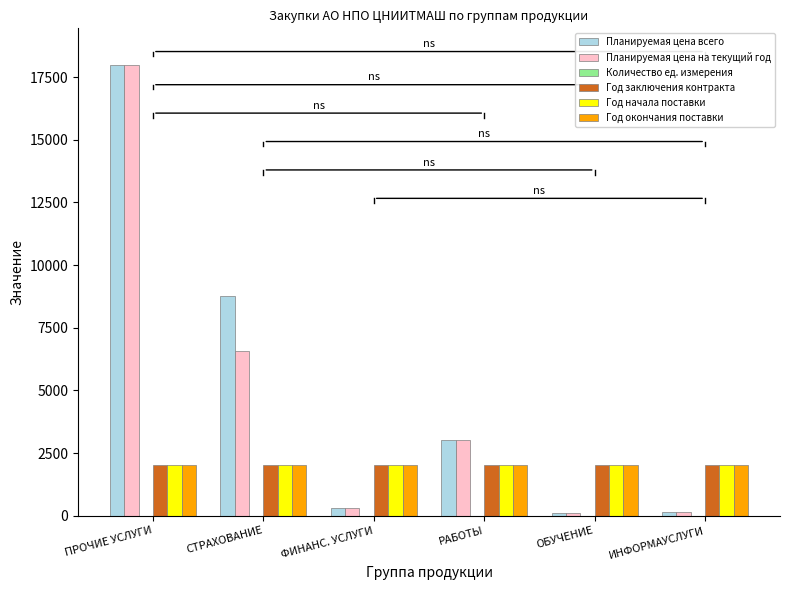

What is the maximum value shown in the chart?

18000.0